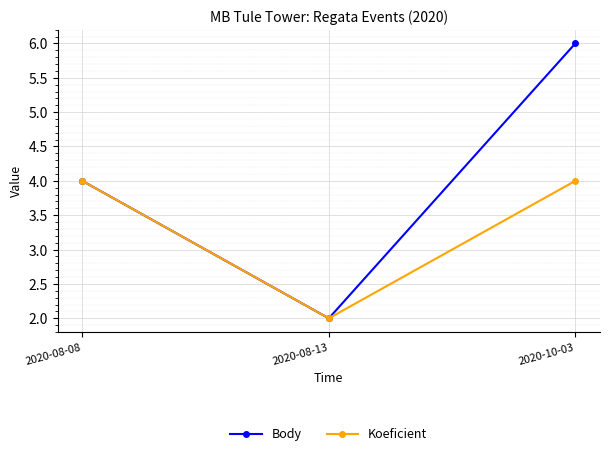

What is the difference between the maximum and minimum values in the Koeficient series?

2